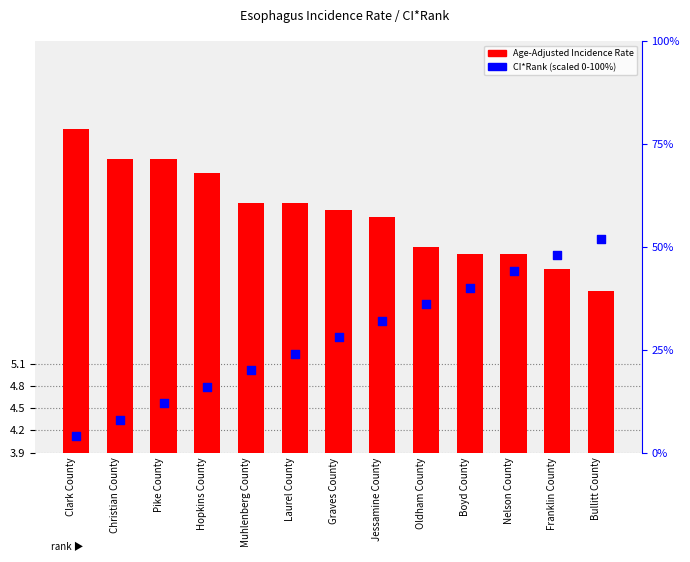

Which series has the largest Y range (max minus min)?

CI*Rank (scaled)